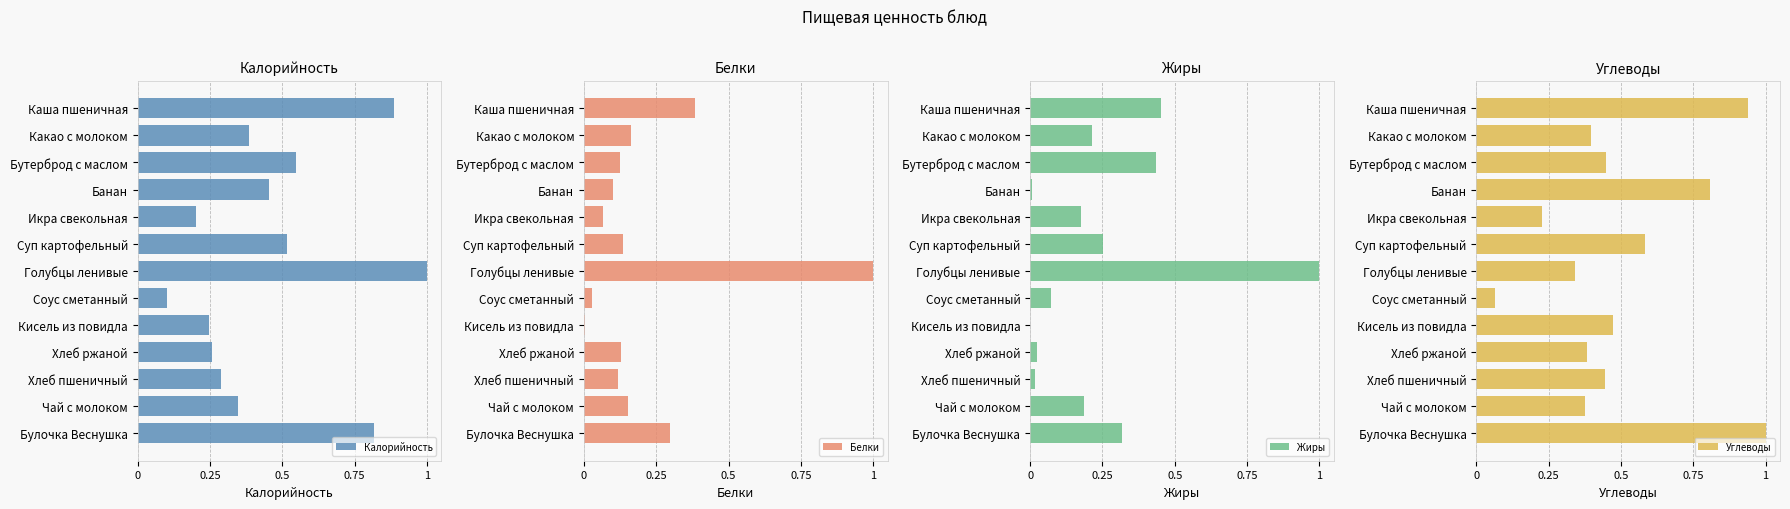

Reading left to right, extract all data points from this chart.

Калорийность: 0.9	0.4	0.5	0.5	0.2	0.5	1.0	0.1	0.2	0.3	0.3	0.3	0.8
Белки: 0.4	0.2	0.1	0.1	0.1	0.1	1.0	0.0	0.0	0.1	0.1	0.2	0.3
Жиры: 0.5	0.2	0.4	0.0	0.2	0.3	1.0	0.1	0.0	0.0	0.0	0.2	0.3
Углеводы: 0.9	0.4	0.4	0.8	0.2	0.6	0.3	0.1	0.5	0.4	0.4	0.4	1.0